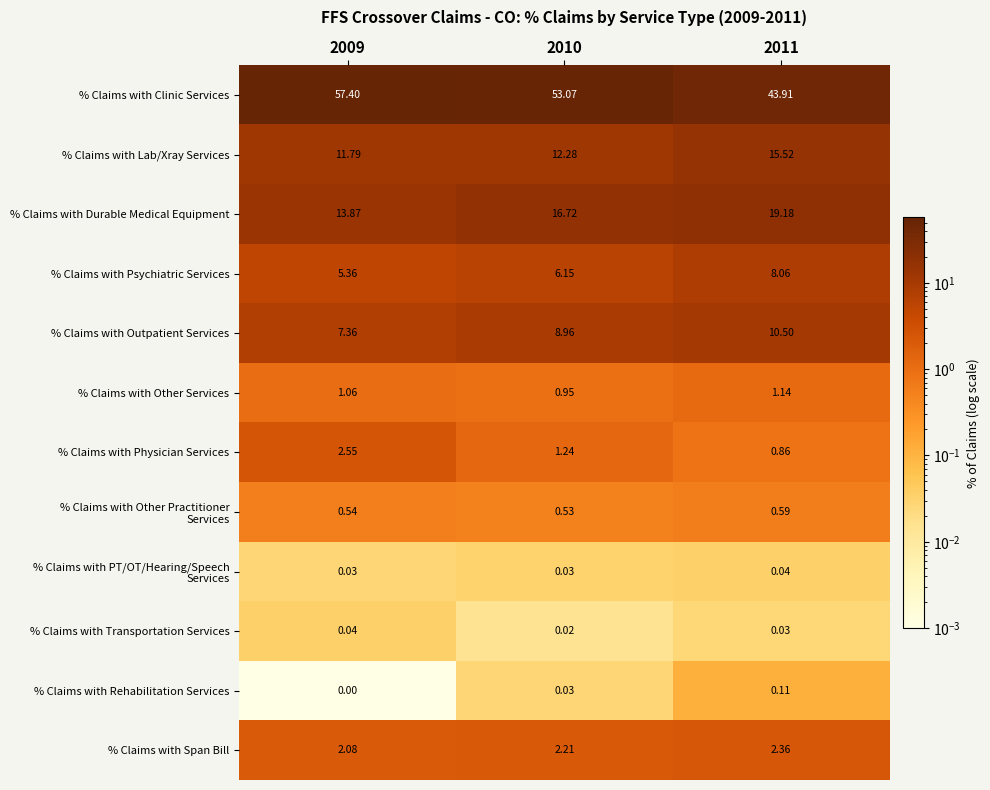

Which series has the largest total across all categories?

% Claims with Clinic Services